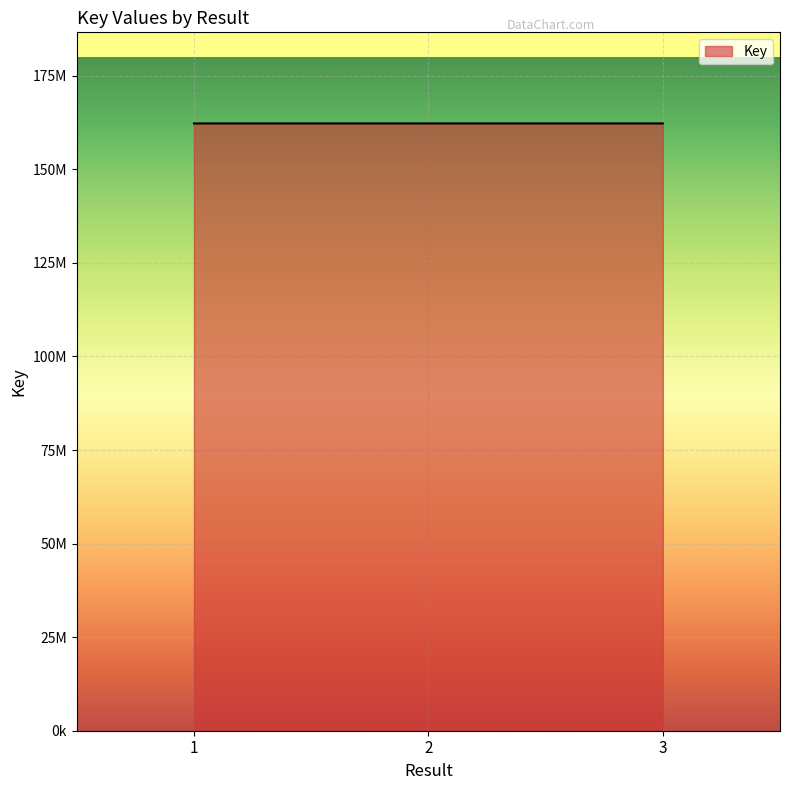

Rank the categories by value from highest to lowest.

3, 2, 1